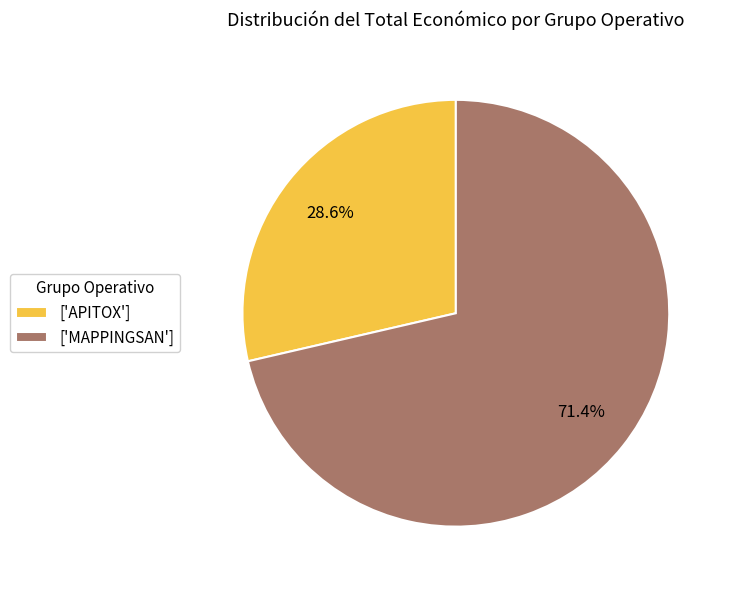

How many segments does this pie chart have?

2